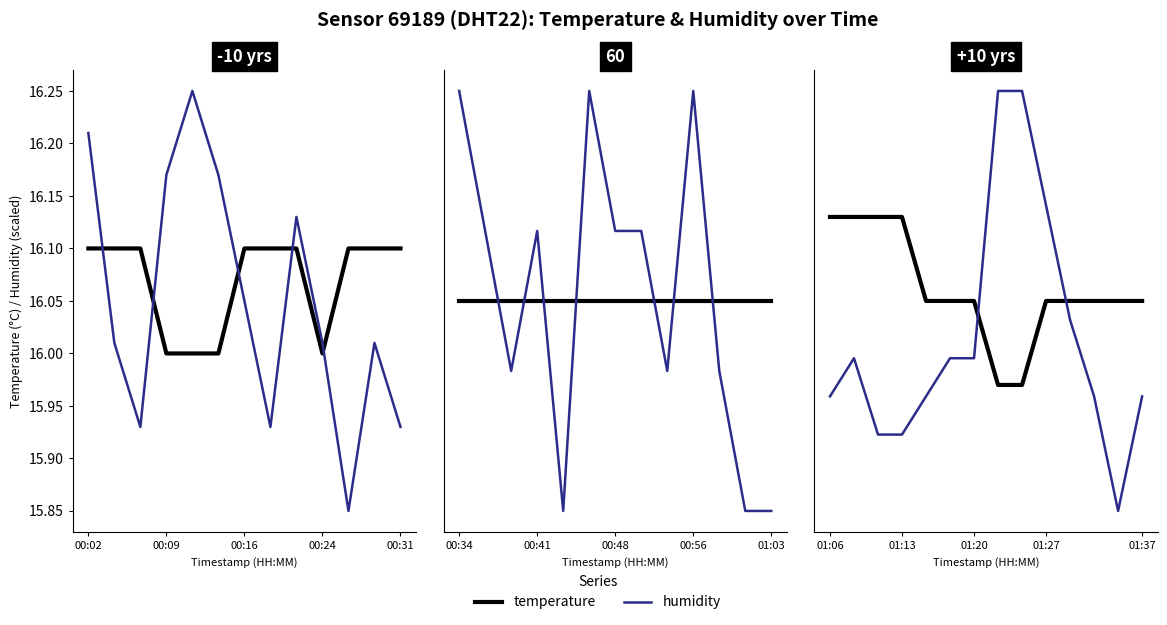

At how many categories does at least one series exceed 15?

14